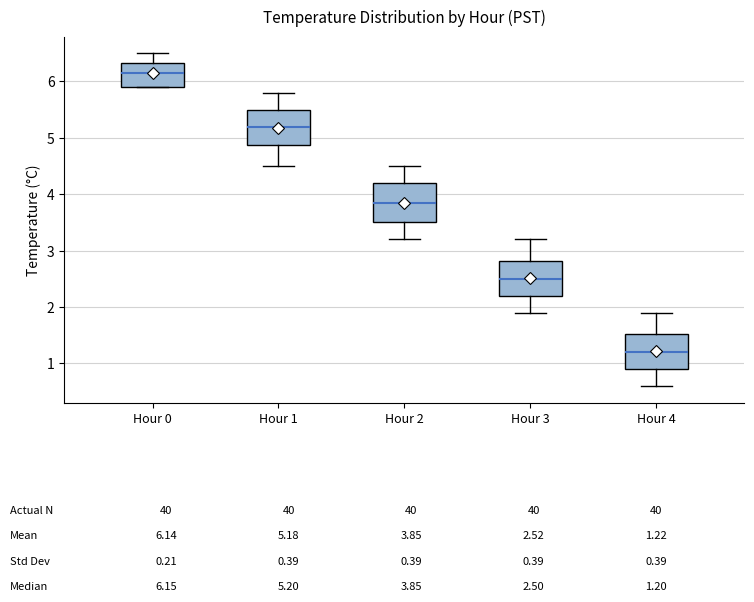

Which box has the lowest median line?

Hour 4